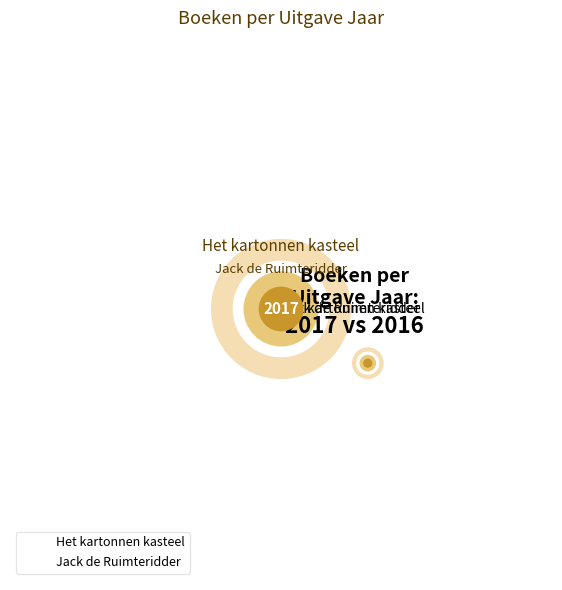

How many slices are in this pie chart?

2